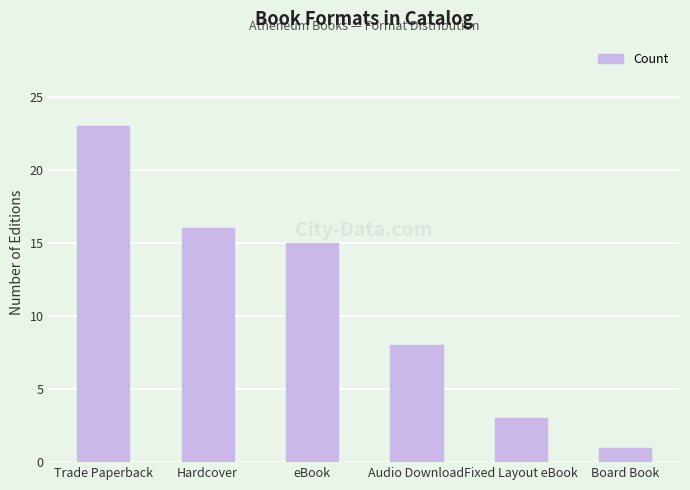

Is it true that the value at eBook is 15?

True